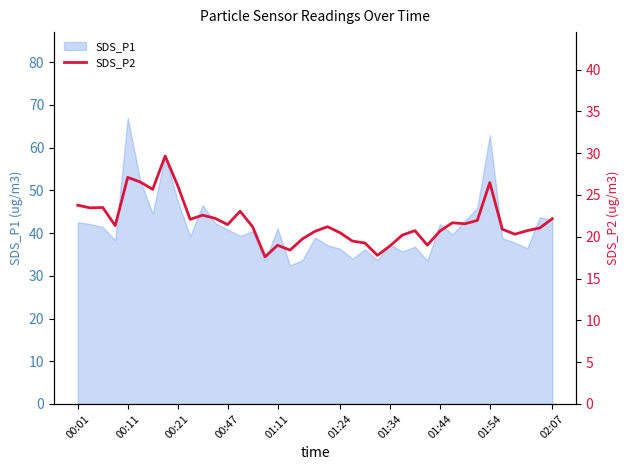

Which category has the highest value in the SDS_P1 series?

00:11